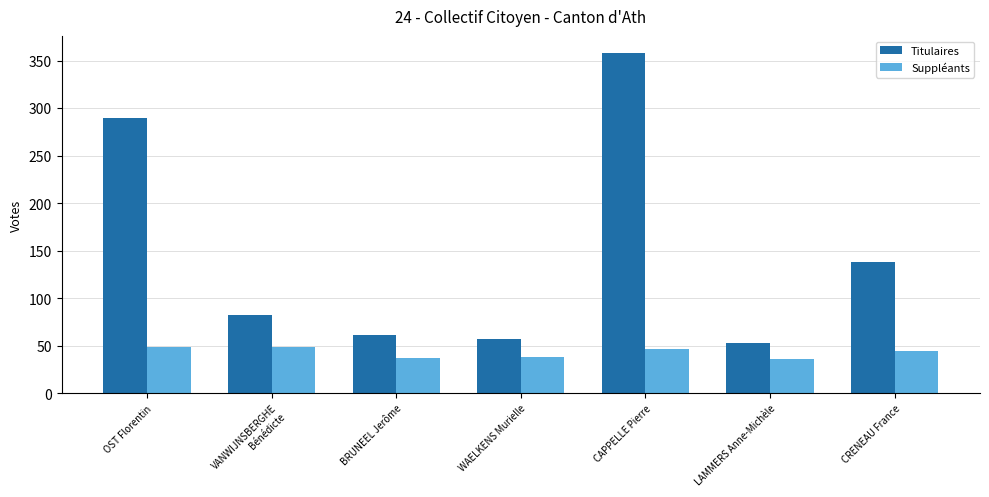

What is the difference between the Titulaires values at OST Florentin and CRENEAU France?

152